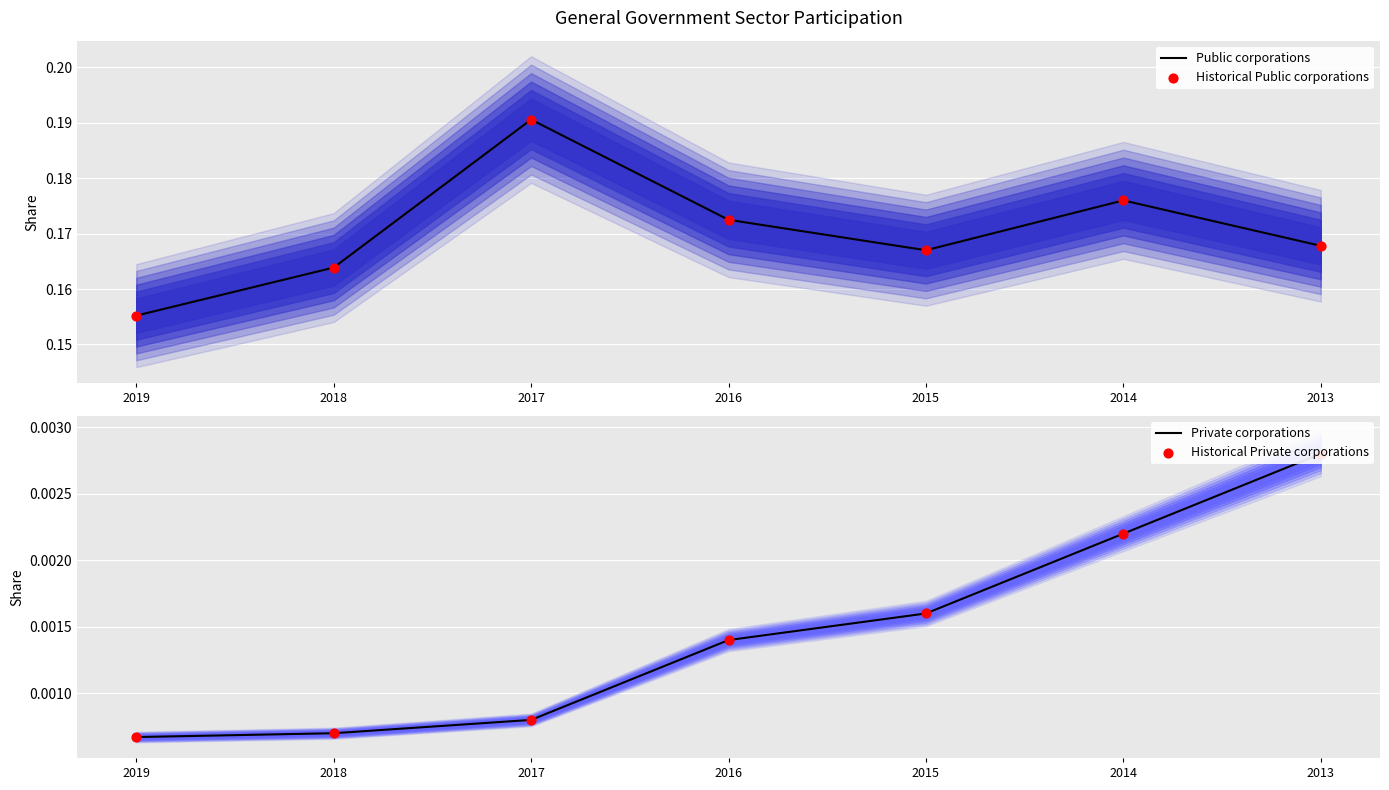

Is the value of Private corporations at 2019 greater than the value of Public corporations at 2019?

No